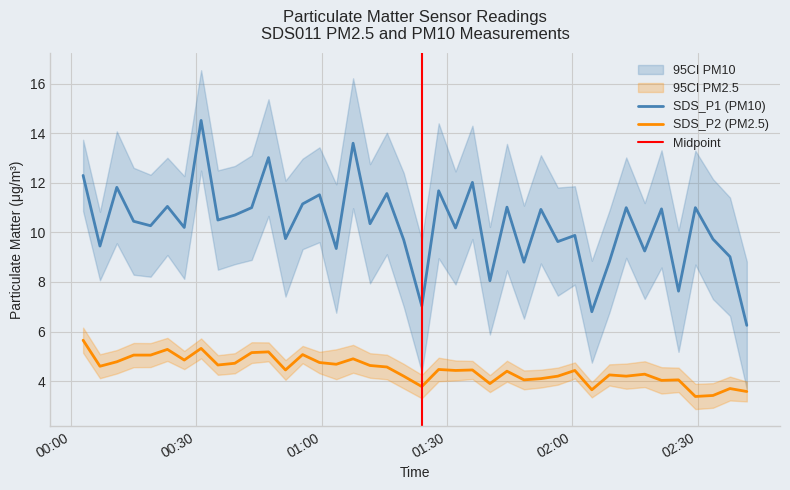

True or false: SDS_P2 (PM2.5) and SDS_P1 (PM10) intersect in this chart.

False